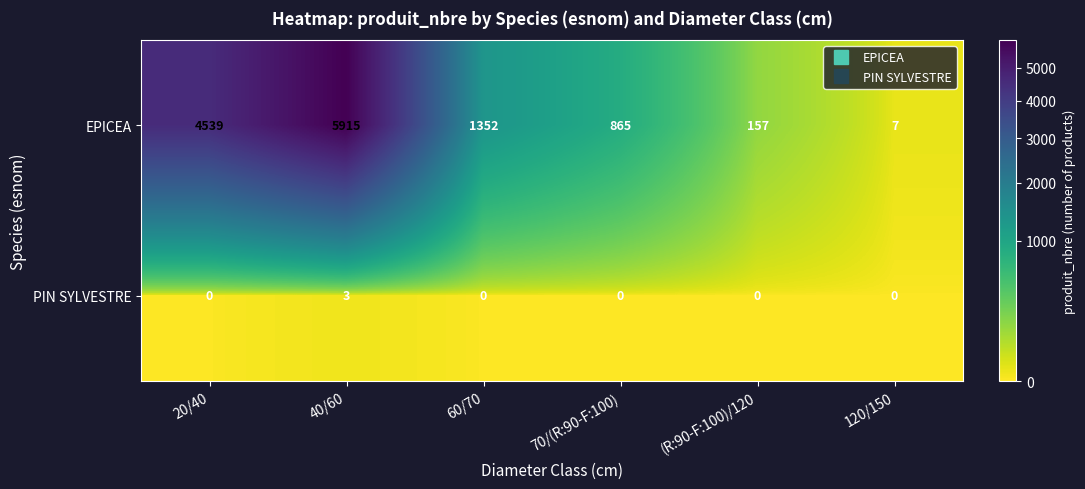

What is the difference between the maximum and minimum values in the PIN SYLVESTRE series?

3